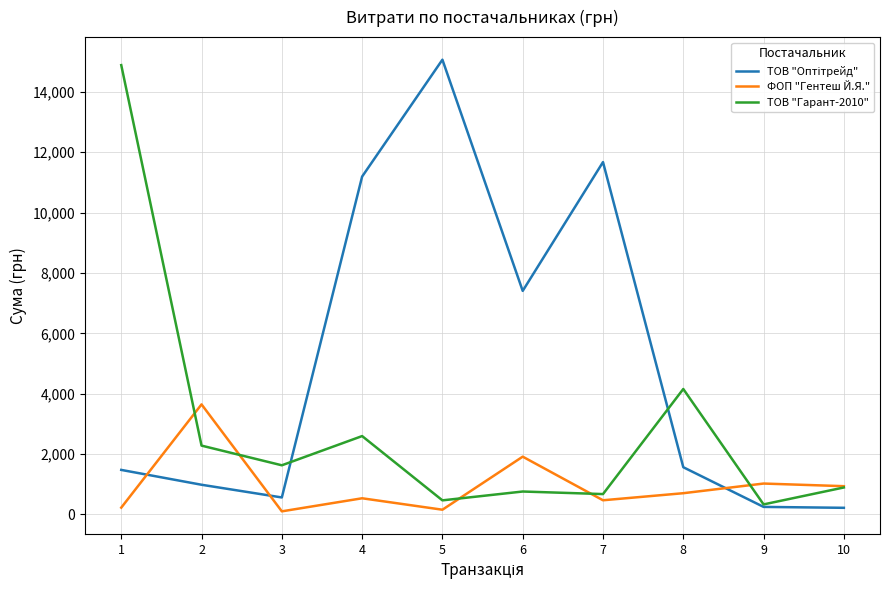

The value of ТОВ "Гарант-2010" at 4 is 2595. True or false?

True